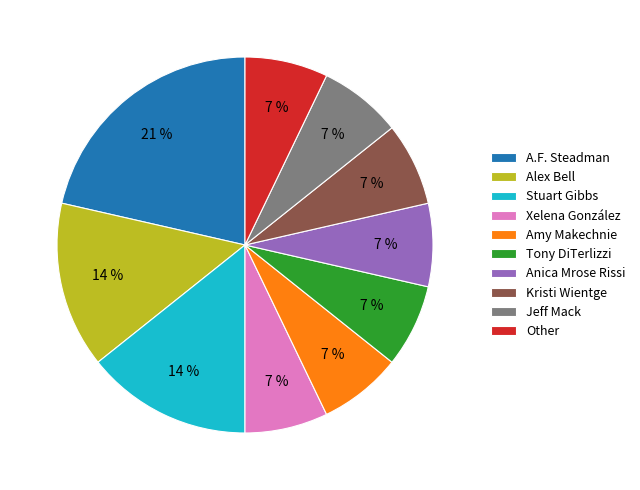

Combined, do Anica Mrose Rissi and Jeff Mack account for over 50%?

No